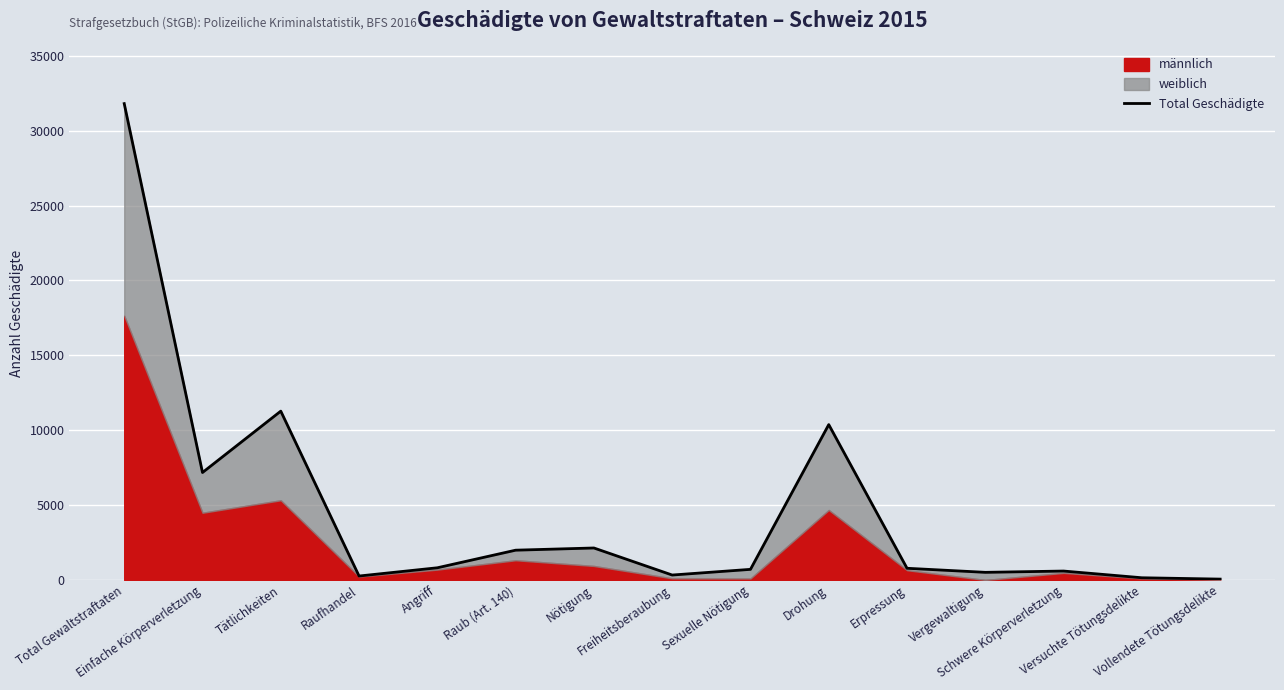

Where is the first local maximum?

Tätlichkeiten